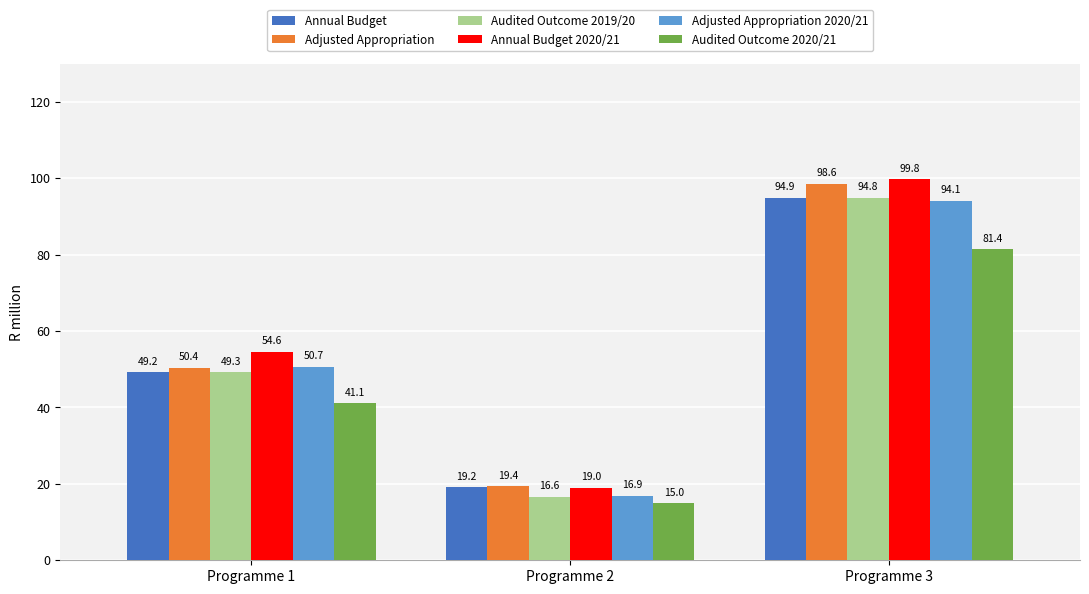

How many groups of bars are there?

3